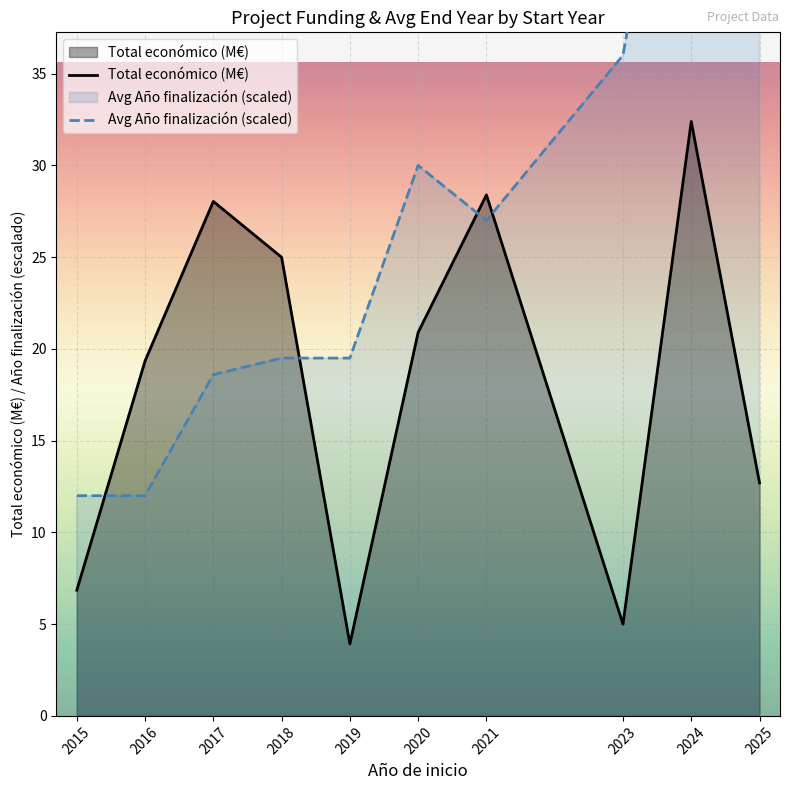

Is the value of Total económico (M€) at 2016 greater than the value of Avg Año finalización (scaled) at 2019?

No